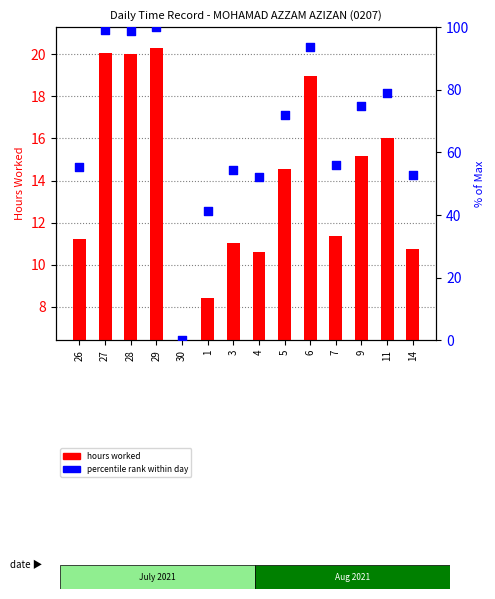

Which series reaches the maximum Y coordinate?

percentile rank within day